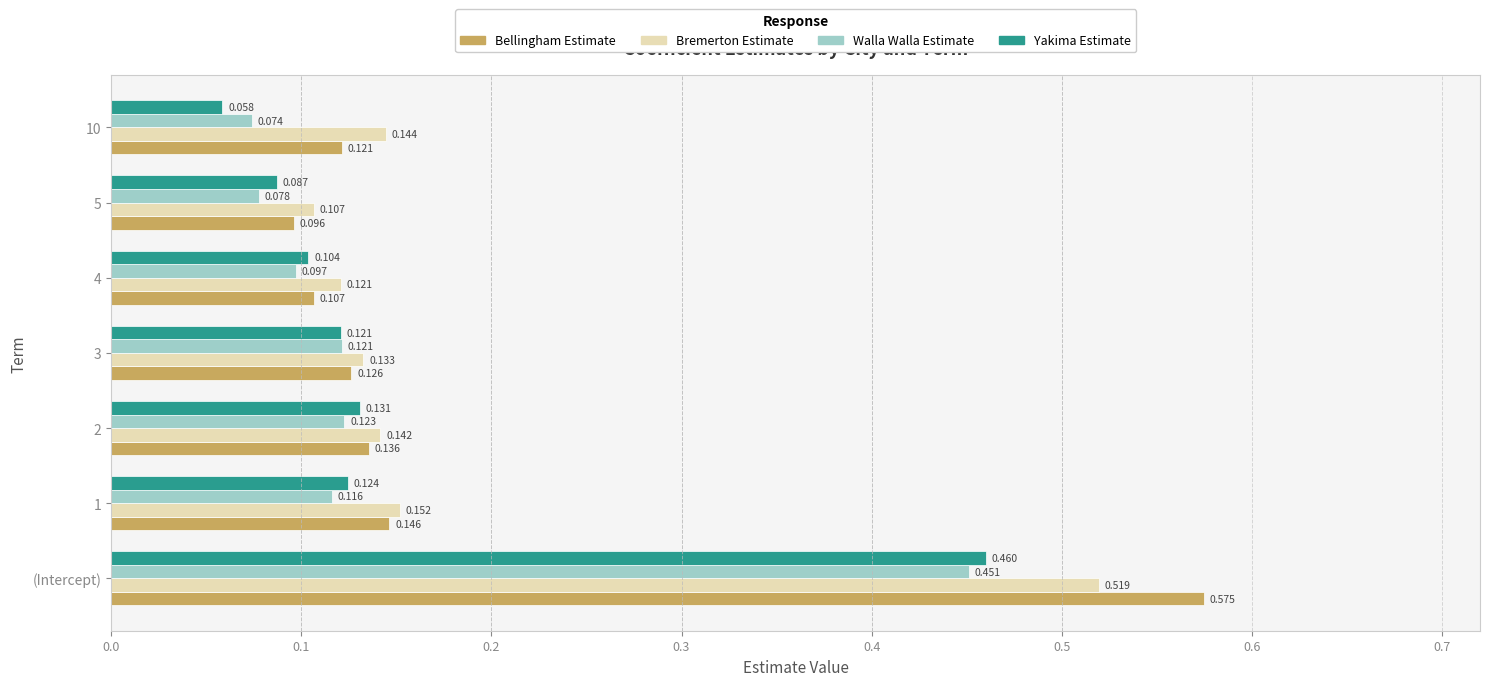

Is the value of Bremerton Estimate at 5 greater than the value of Bellingham Estimate at 2?

No